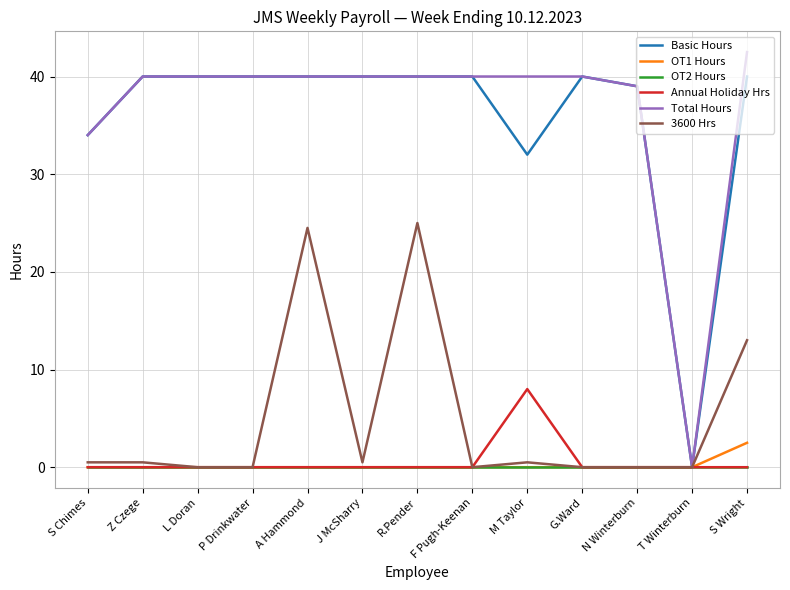

What are all the series names shown in the legend?

Basic Hours, OT1 Hours, OT2 Hours, Annual Holiday Hrs, Total Hours, 3600 Hrs